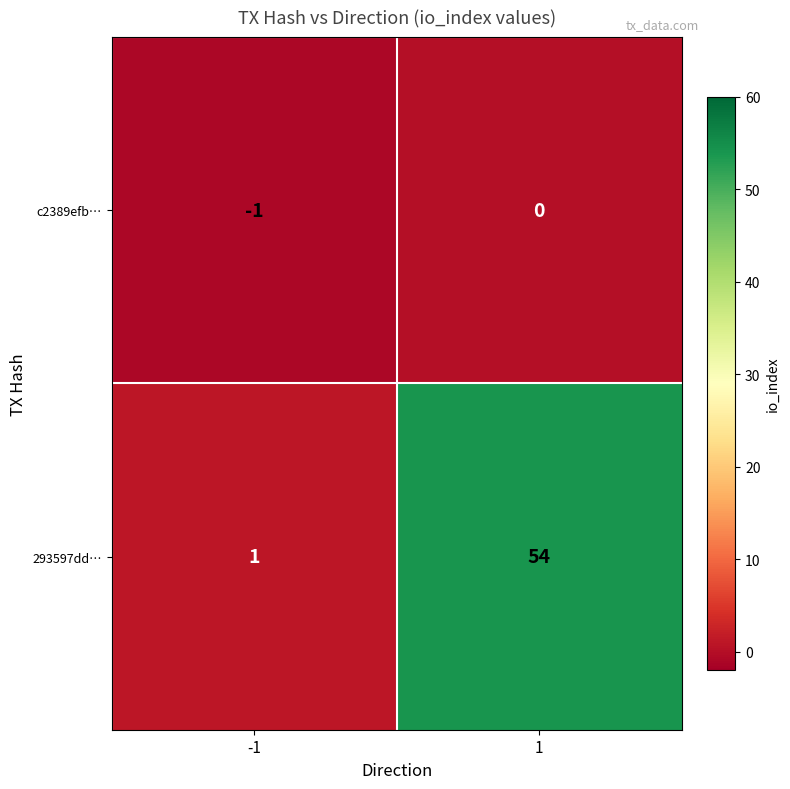

Reading left to right, transcribe all the data shown in this chart.

c2389efb…: -1	0
293597dd…: 1	54